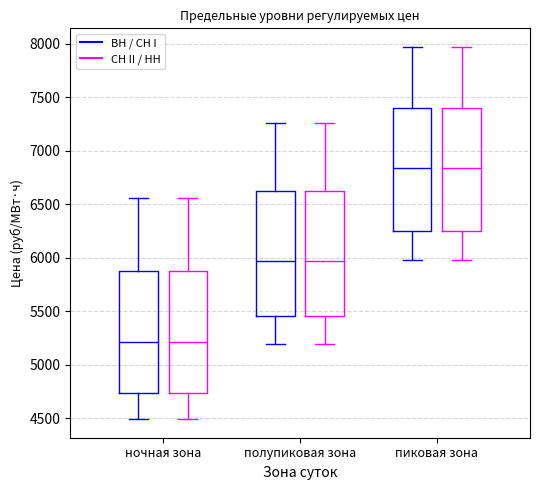

Reading left to right, transcribe this box plot: for each box, give where its median line is, the range the box spans, and where its two whiskers end, as read against the y-axis. The values are not printed on the chart, so give them approximately, as read against the axis.

ночная зона (ВН / СН I): median 5200, box 4750 to 5900, whiskers 4500 to 6550
ночная зона (СН II / НН): median 5200, box 4750 to 5900, whiskers 4500 to 6550
полупиковая зона (ВН / СН I): median 5950, box 5450 to 6600, whiskers 5200 to 7250
полупиковая зона (СН II / НН): median 5950, box 5450 to 6600, whiskers 5200 to 7250
пиковая зона (ВН / СН I): median 6850, box 6250 to 7400, whiskers 6000 to 7950
пиковая зона (СН II / НН): median 6850, box 6250 to 7400, whiskers 6000 to 7950